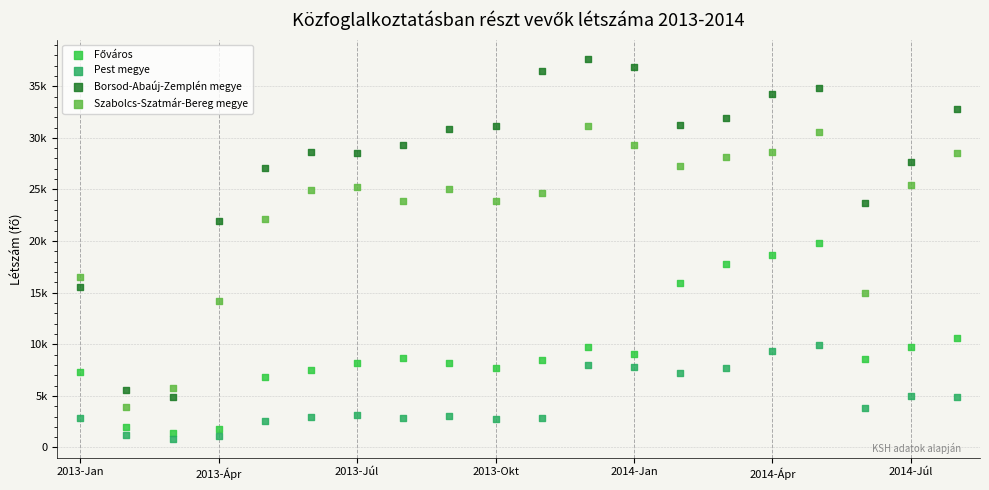

Which series reaches the minimum Y coordinate?

Pest megye